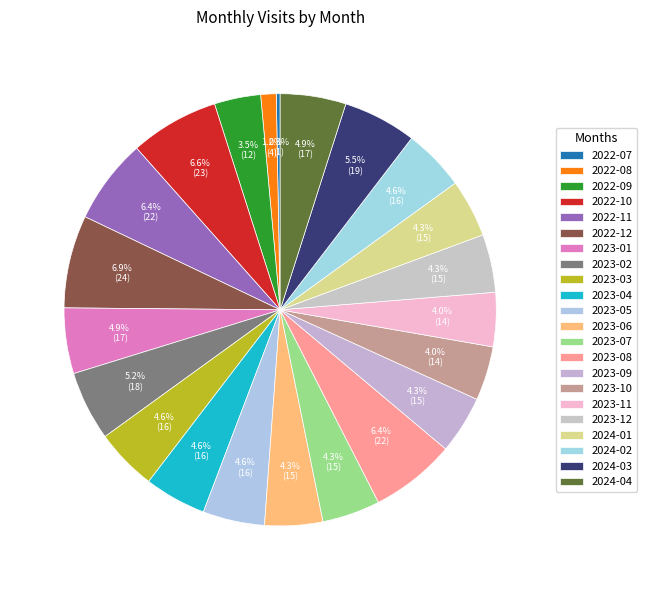

Which has a higher value, 2023-02 or 2023-01?

2023-02